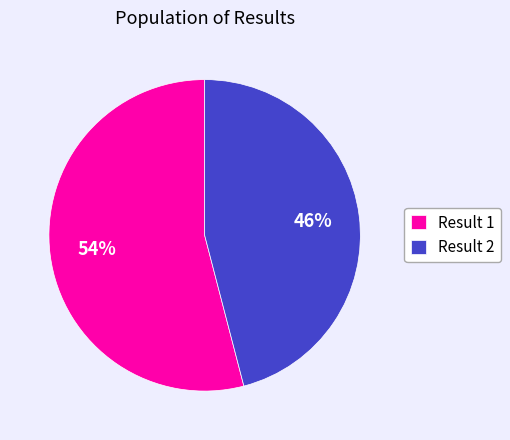

Is the sum of Result 1 and Result 2 greater than half?

Yes